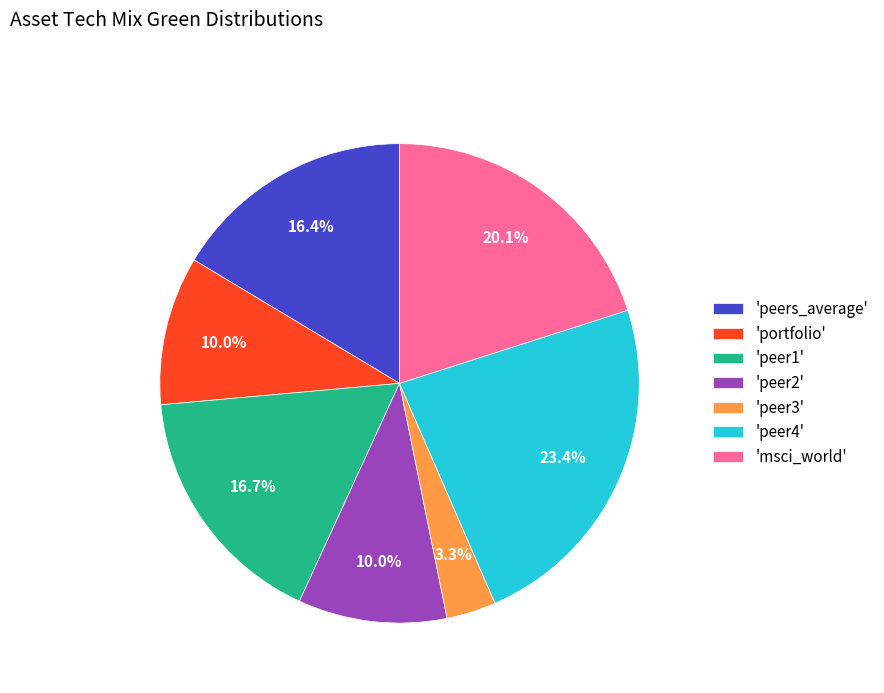

Combined, what portion of the pie is 'peers_average' and 'peer2'?

26.4%